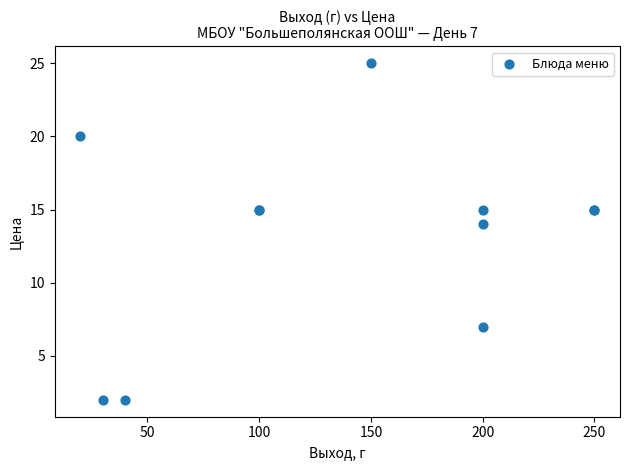

What Y value in the scatter plot is closest to 13?

14